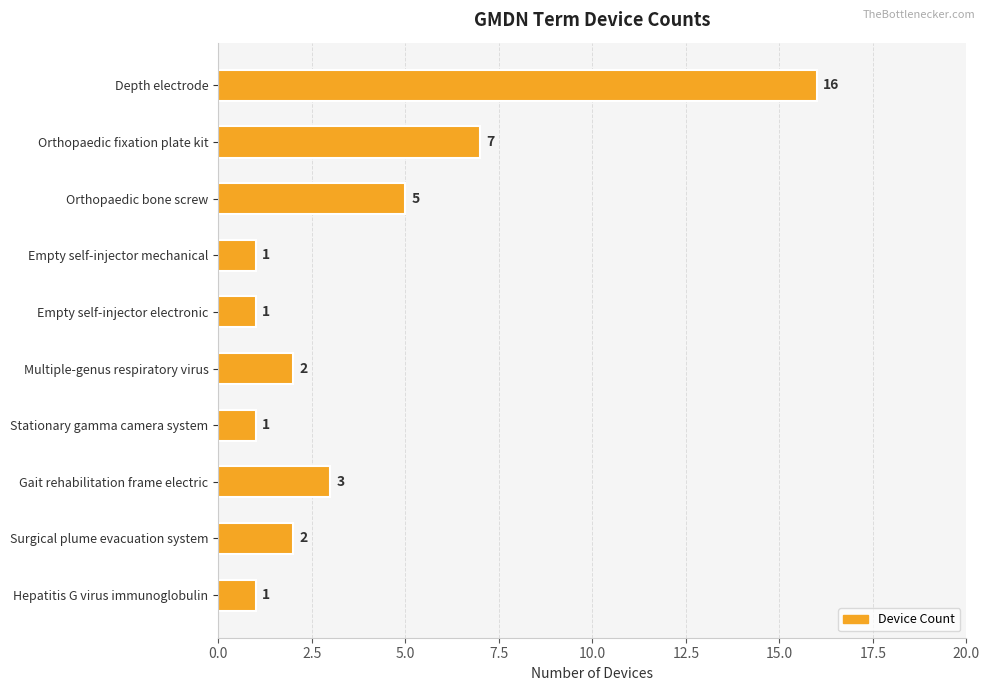

What is the average value?

4